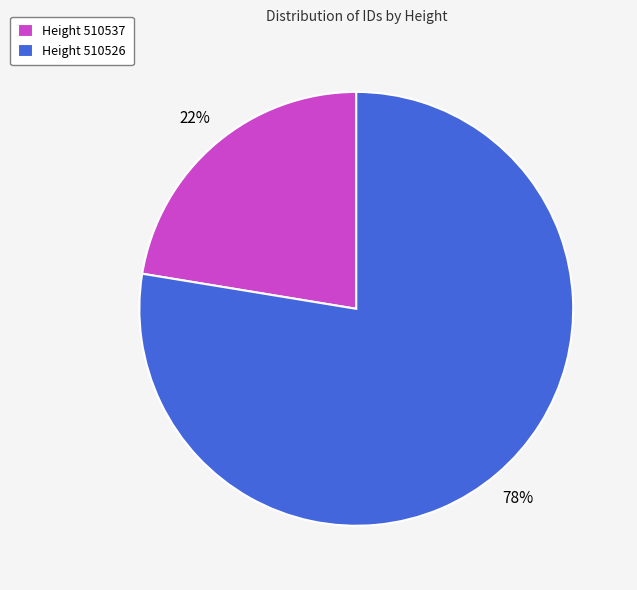

How many slices are in this pie chart?

2